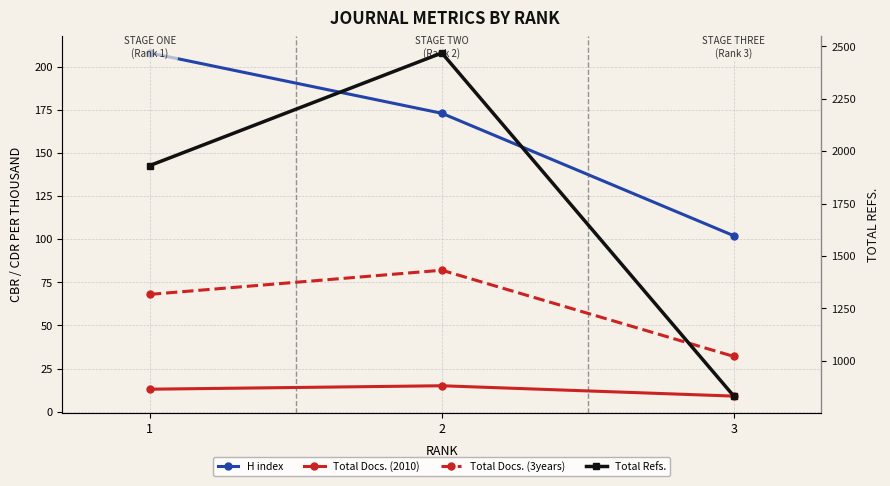

What is the difference between the maximum and minimum values in the H index series?

106